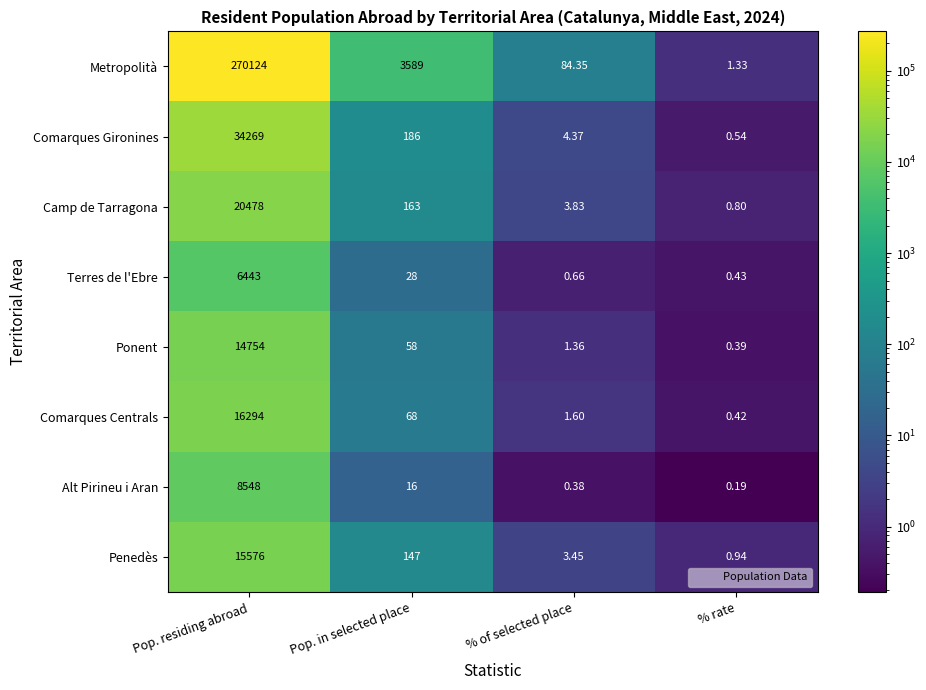

List the series in order of their peak value, lowest first.

Terres de l'Ebre, Alt Pirineu i Aran, Ponent, Penedès, Comarques Centrals, Camp de Tarragona, Comarques Gironines, Metropolità